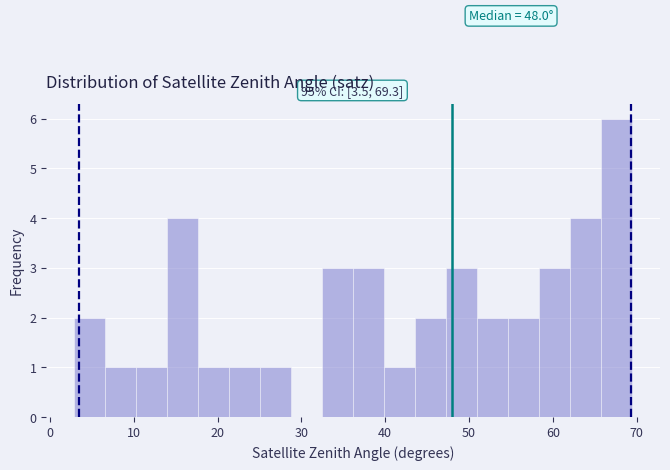

Around what value on the x-axis is the tallest bar? Give the approximate position of its centre, as read against the axis.

68